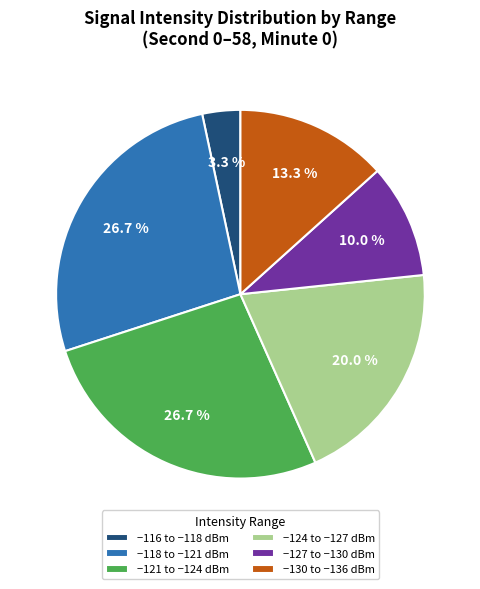

How many segments does this pie chart have?

6